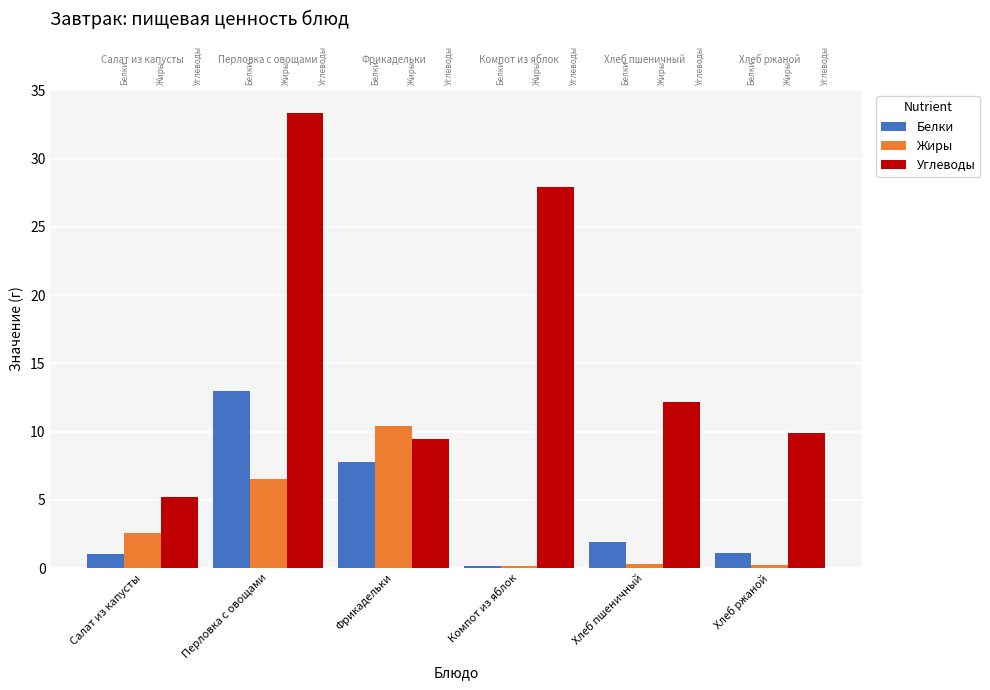

Which series has the largest range (max minus min)?

Углеводы